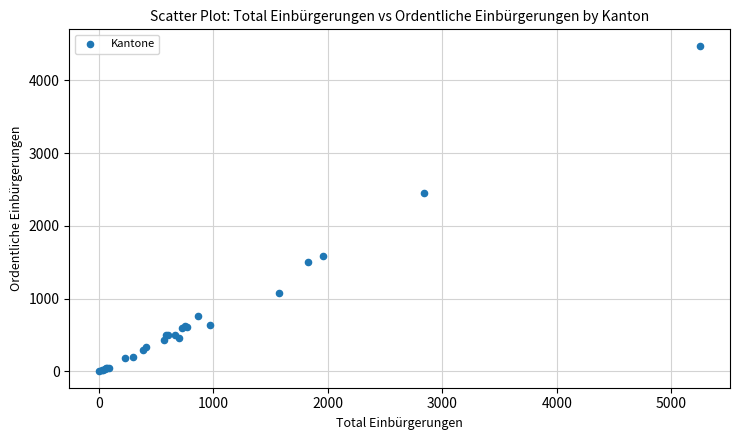

What Y value in the scatter plot is closest to 2238?

2448